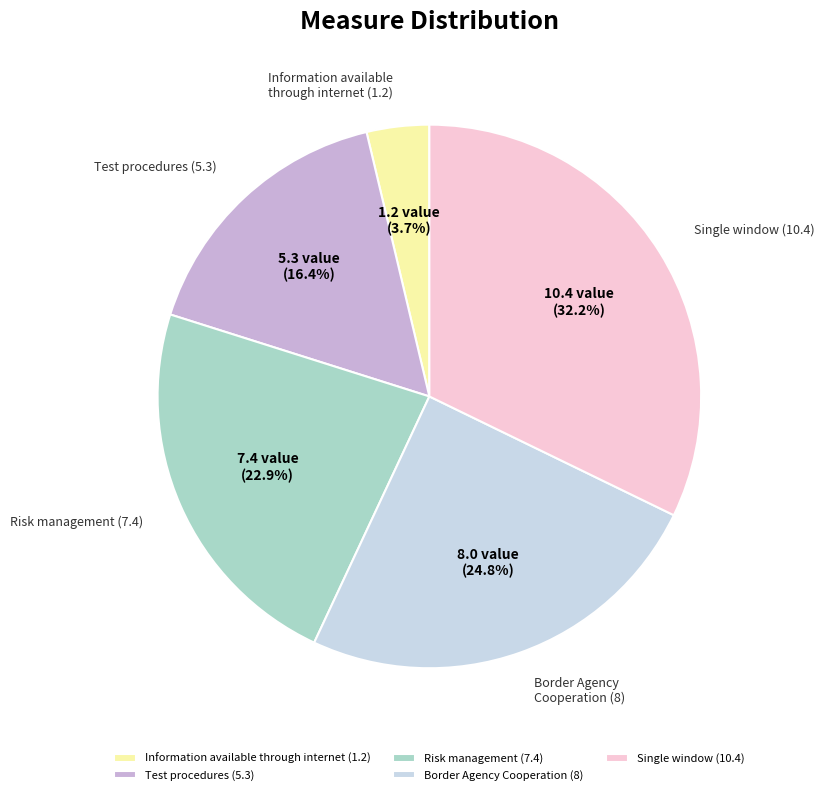

Count the number of slices in the pie.

5